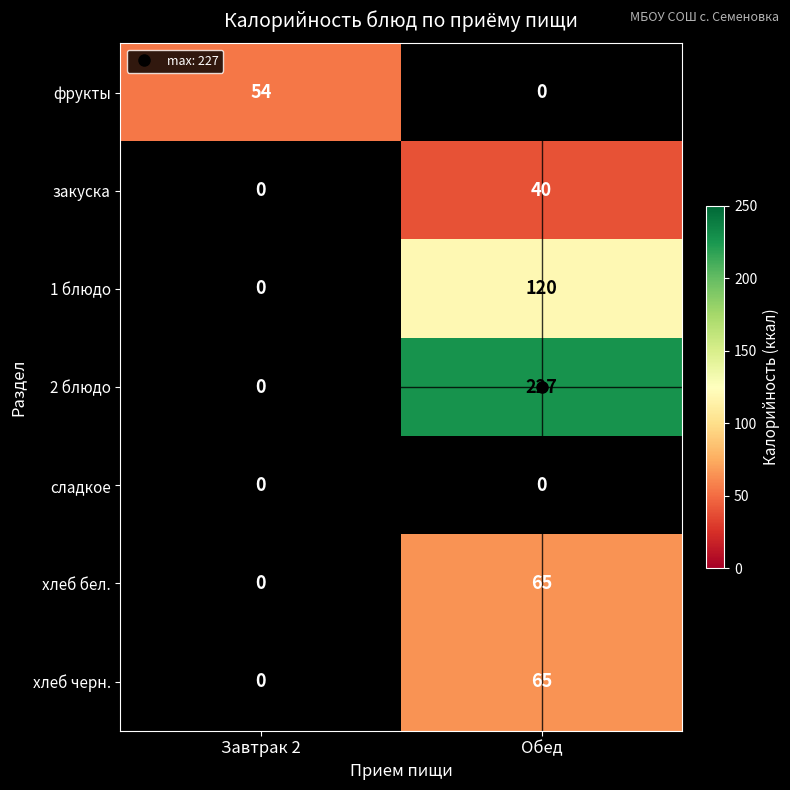

Is the value of сладкое at Завтрак 2 greater than the value of хлеб бел. at Завтрак 2?

No